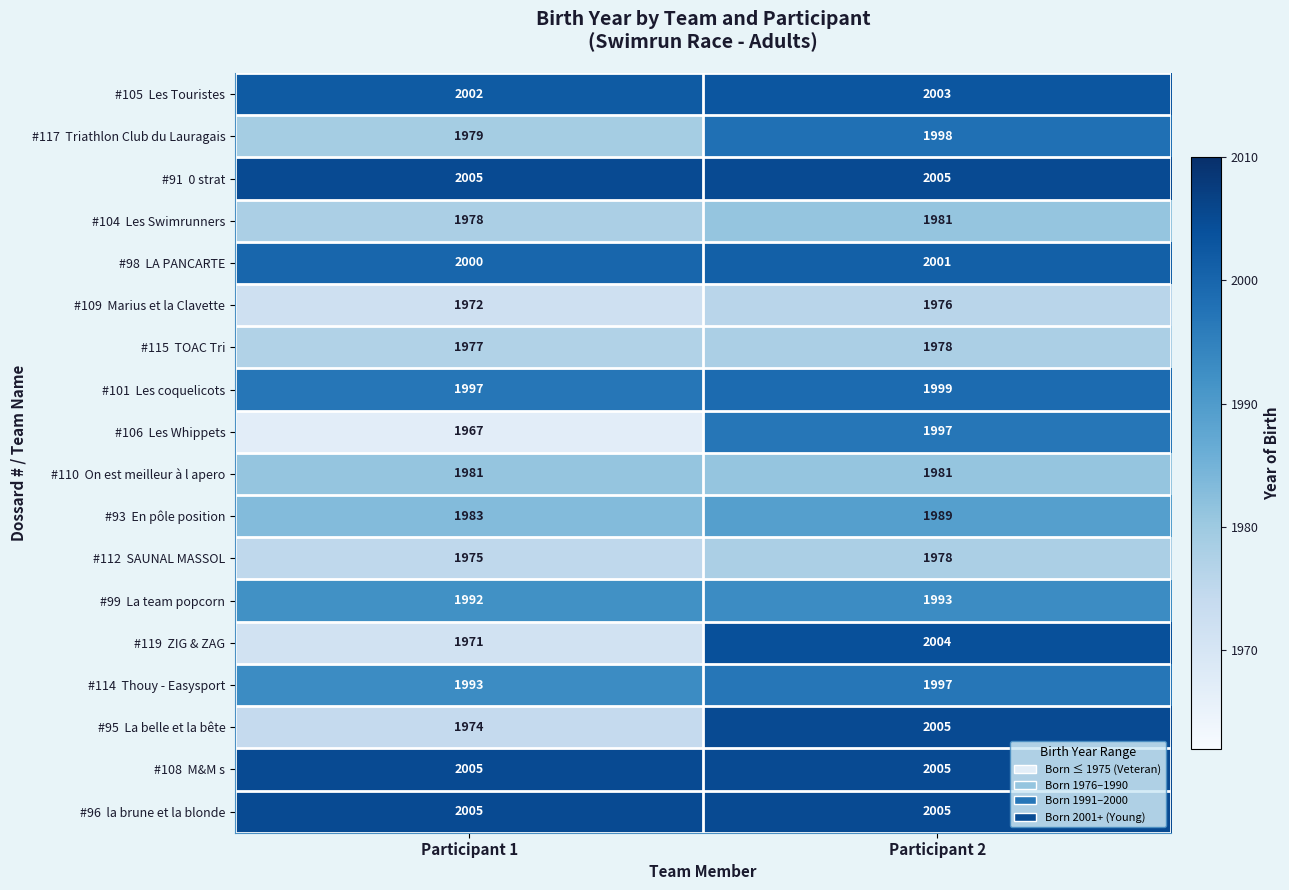

True or false: #109 Marius et la Clavette has a value of 3087 at Participant 2.

False